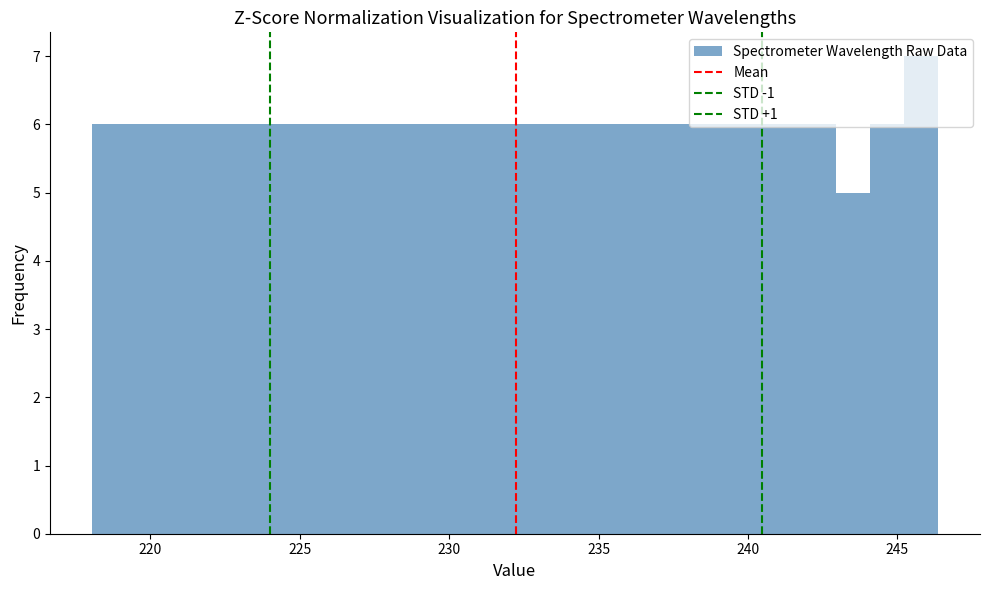

Around what value on the x-axis is the tallest bar? Give the approximate position of its centre, as read against the axis.

246.0